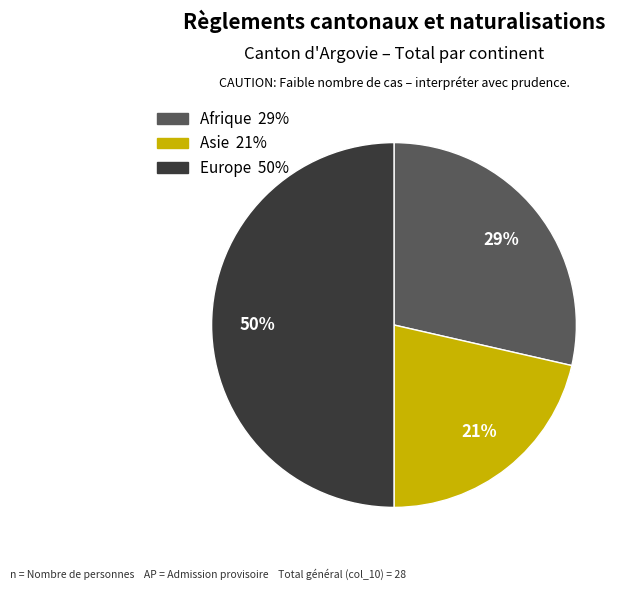

What is the largest slice in the pie chart?

Europe